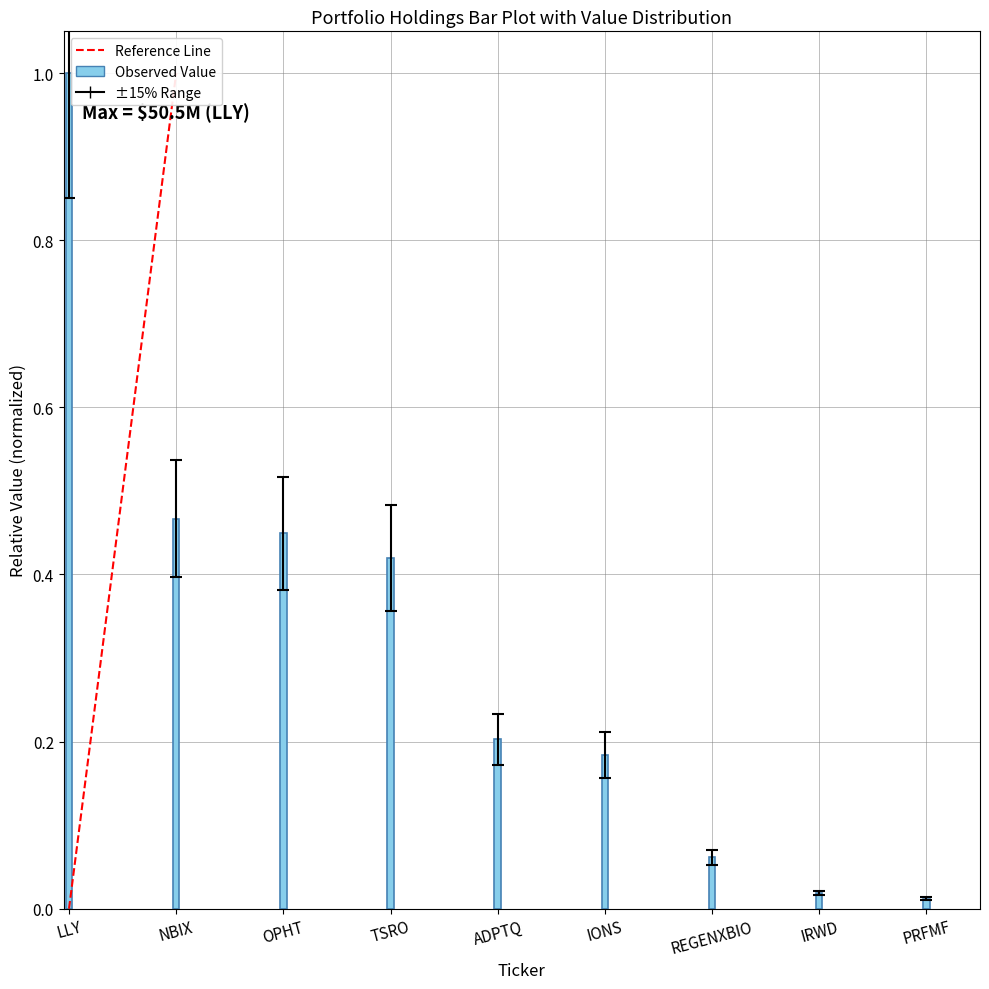

Which has a higher value, IRWD or NBIX?

NBIX